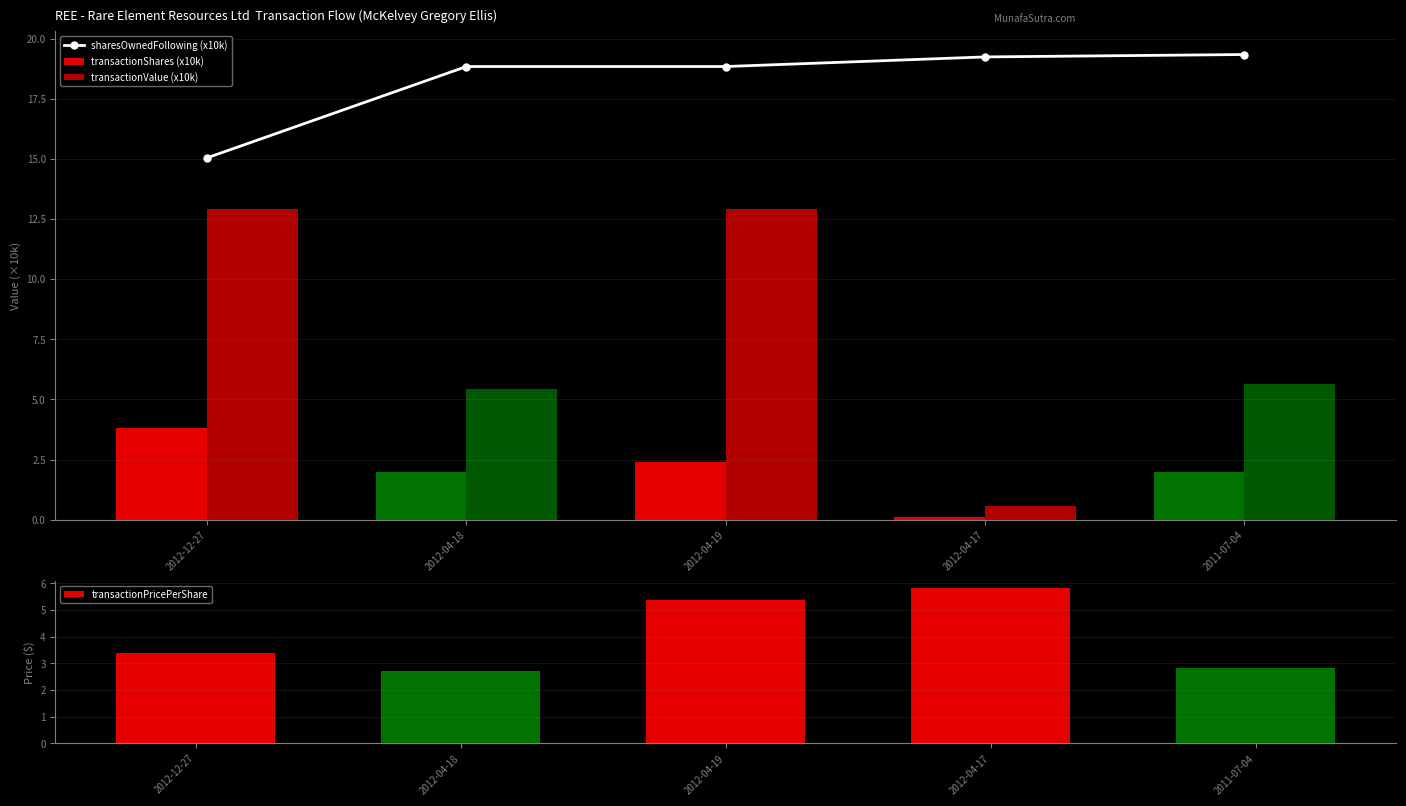

What is the value of the transactionShares (x10k) bar at the 2nd from the left?

2.0